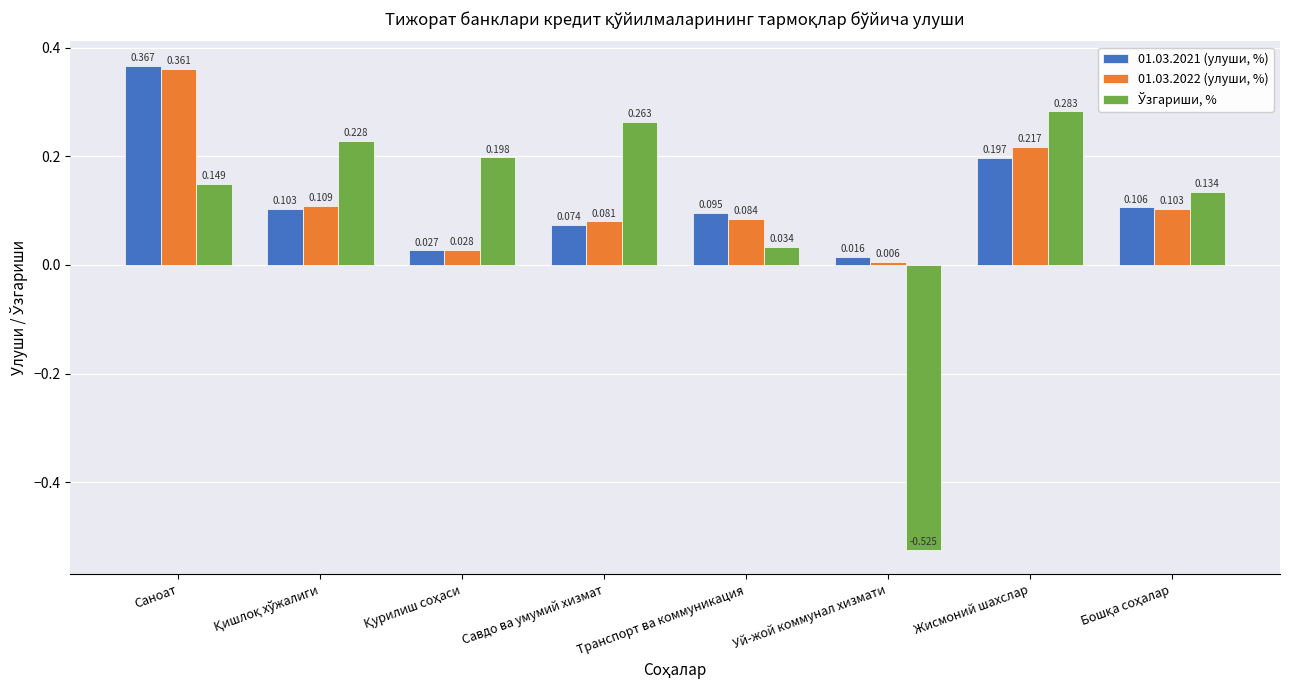

Which label corresponds to the largest value in the chart?

Саноат